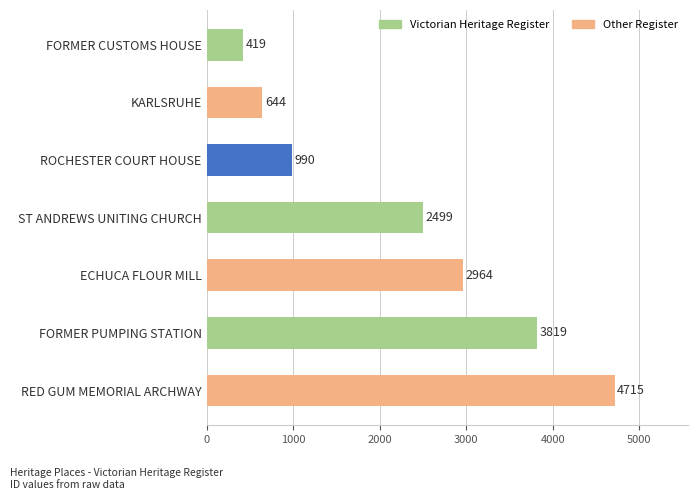

Between FORMER CUSTOMS HOUSE and KARLSRUHE, which is larger?

KARLSRUHE